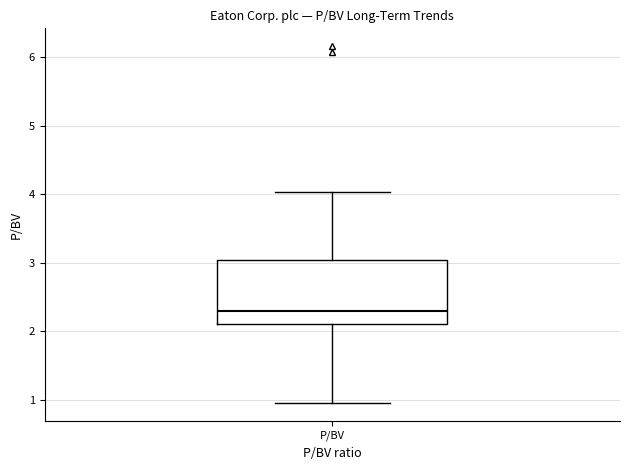

Transcribe this box plot: give where the median line is, the range the box spans, and where the two whiskers end, as read against the y-axis. The values are not printed on the chart, so give them approximately, as read against the axis.

median 2.3, box 2.1 to 3.0, whiskers 1.0 to 4.0